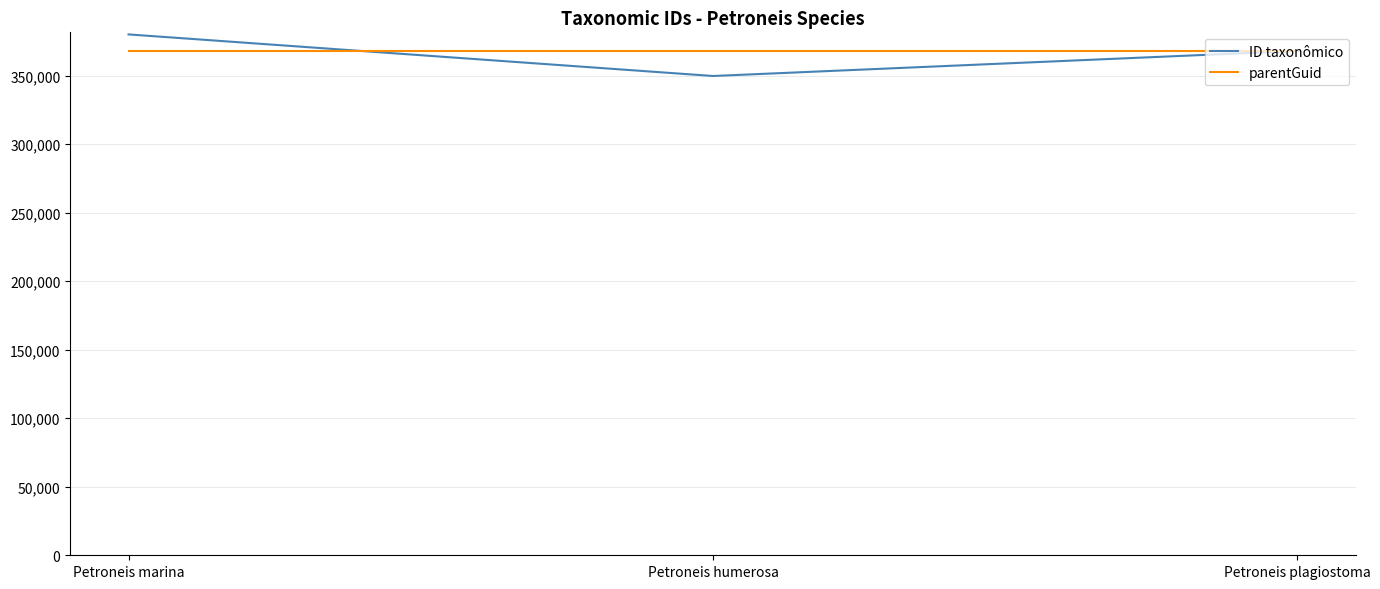

What is the sum of all ID taxonômico values?

1097628